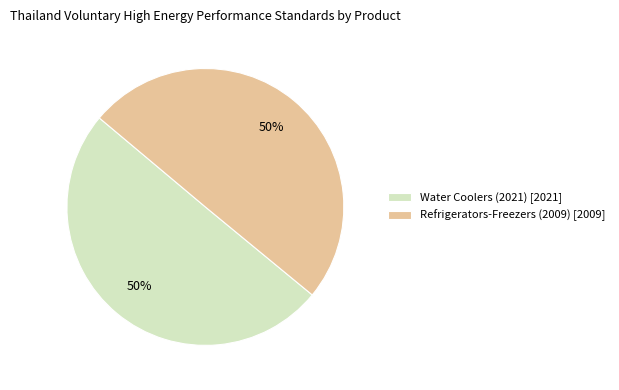

To the nearest percent, what is the average slice percentage?

50%